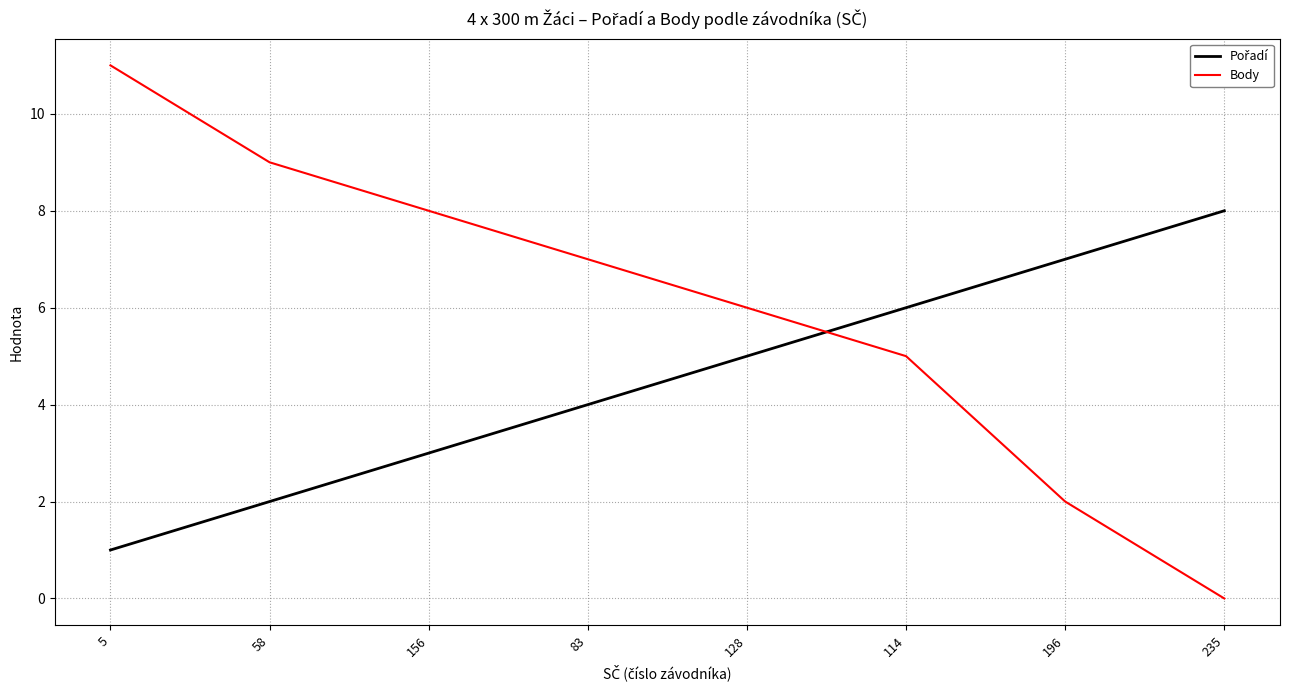

List the labels in order of Body value, smallest first.

235, 196, 114, 128, 83, 156, 58, 5